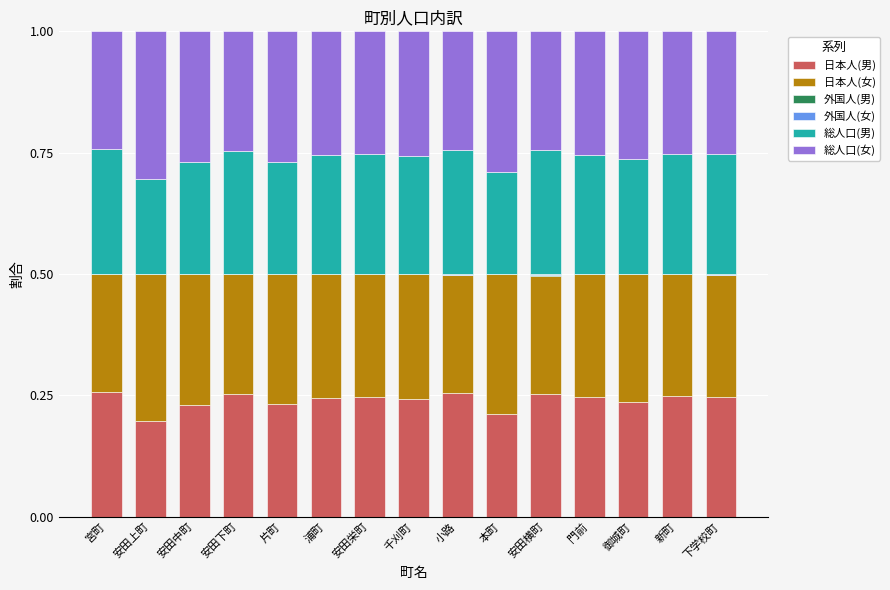

What is the total value across all series at 門前?

1.0